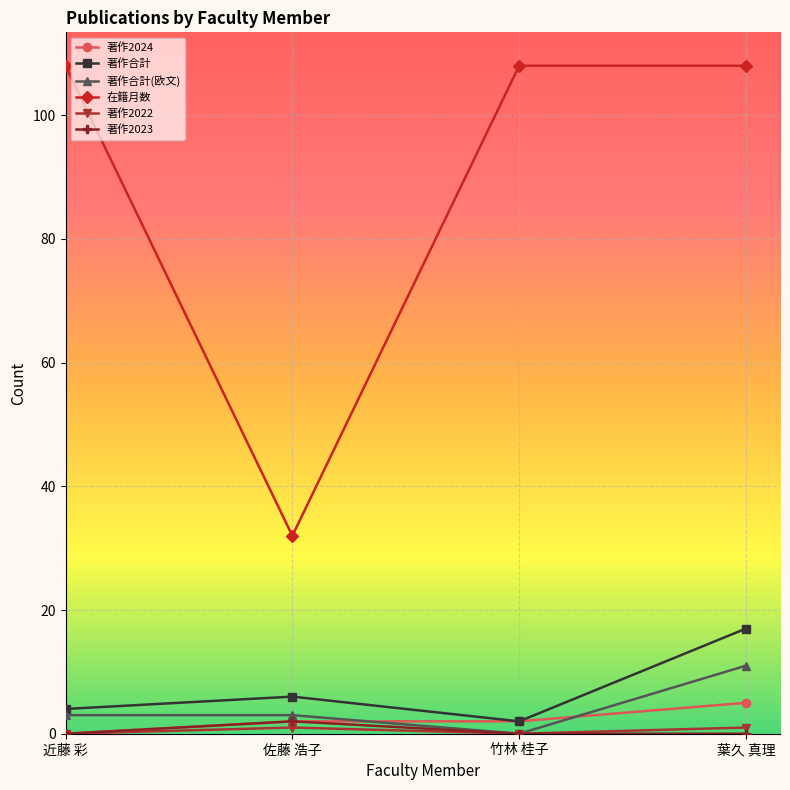

True or false: 著作2023 has a value of 2 at 佐藤 浩子.

True